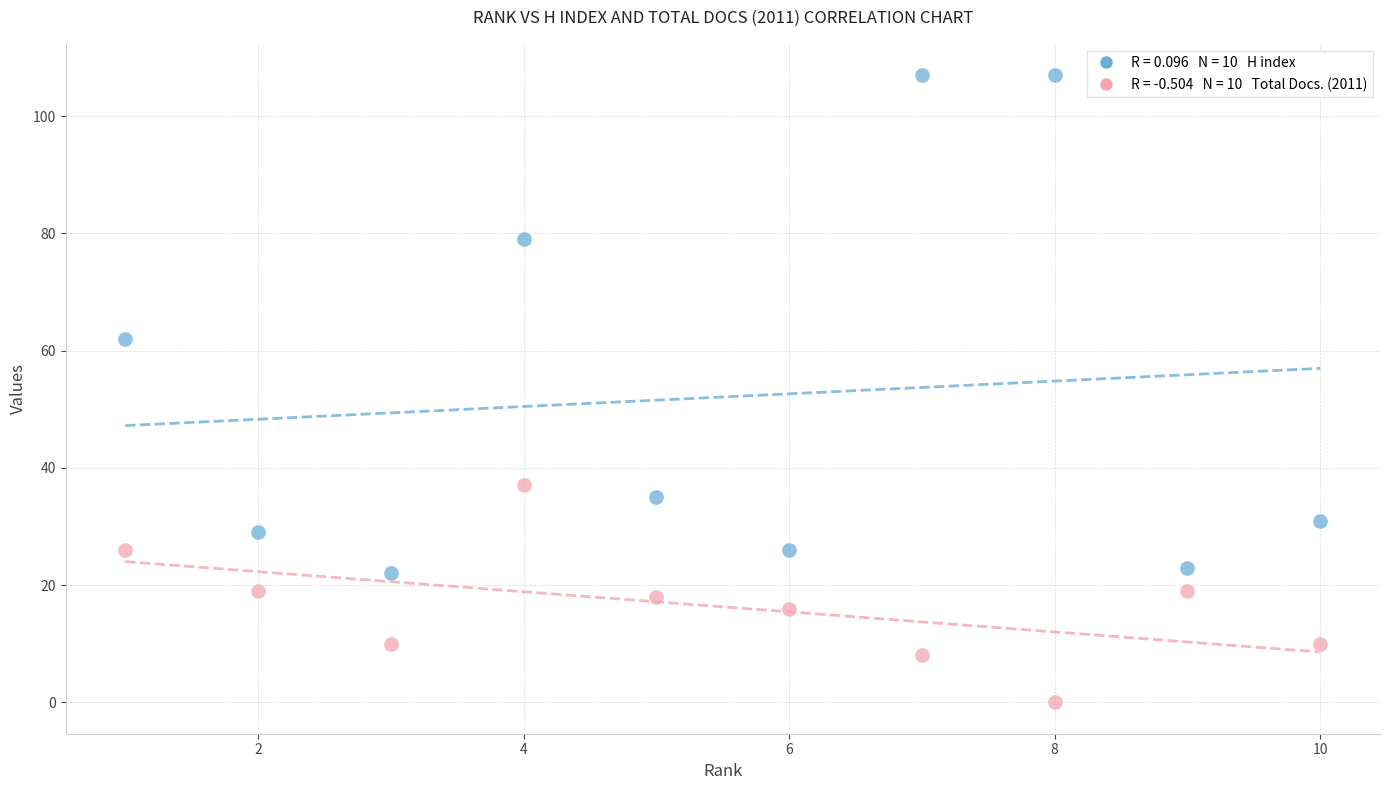

Across all series, what Y value is closest to 53?

62